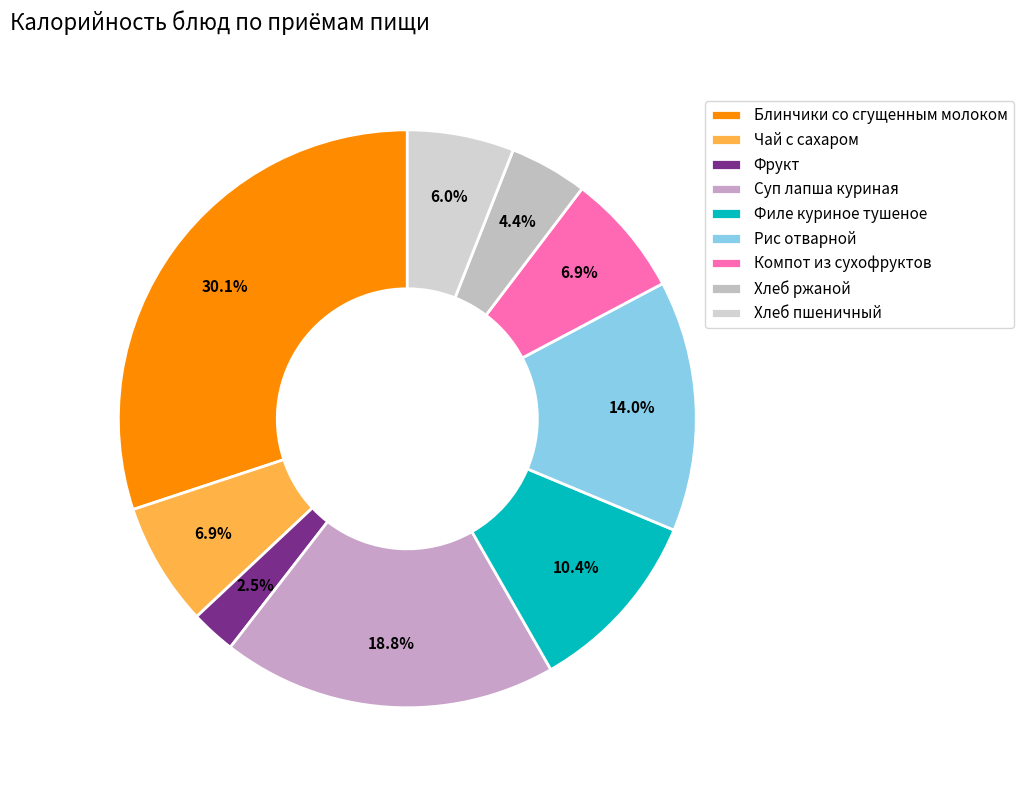

Combined, do Чай с сахаром and Хлеб пшеничный account for over 50%?

No